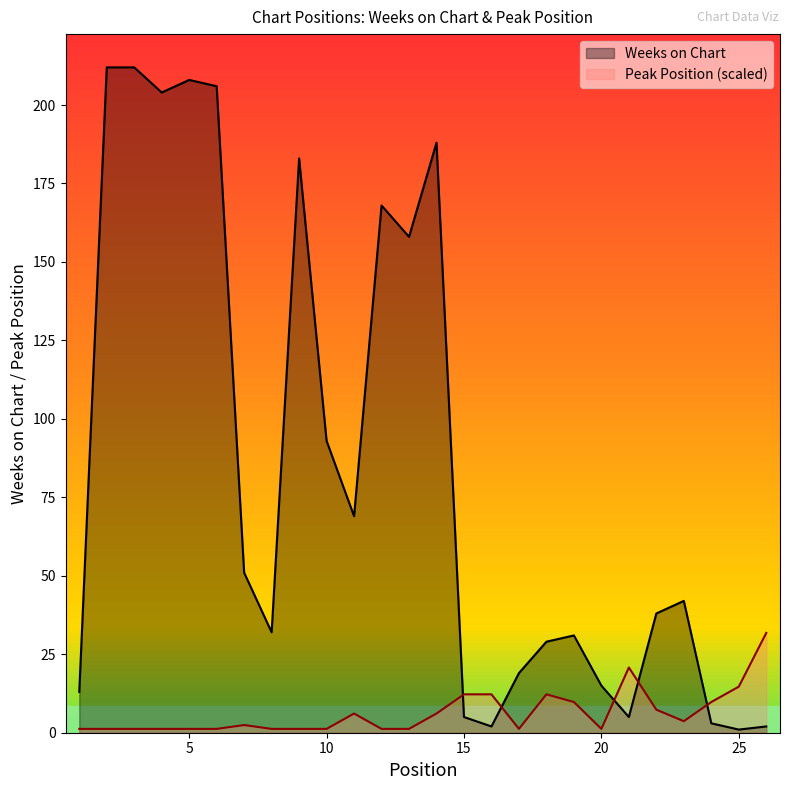

Reading left to right, transcribe all the data shown in this chart.

Weeks on Chart: 13.0	212.0	212.0	204.0	208.0	206.0	51.0	32.0	183.0	93.0	69.0	168.0	158.0	188.0	5.0	2.0	19.0	29.0	31.0	15.0	5.0	38.0	42.0	3.0	1.0	2.0
Peak Position: 1.2	1.2	1.2	1.2	1.2	1.2	2.4	1.2	1.2	1.2	6.1	1.2	1.2	6.1	12.2	12.2	1.2	12.2	9.8	1.2	20.8	7.3	3.7	9.8	14.7	31.8